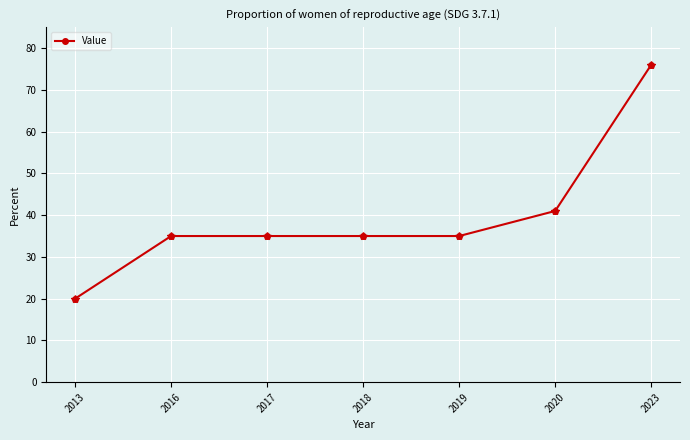

At which label is the value closest to 48?

2020